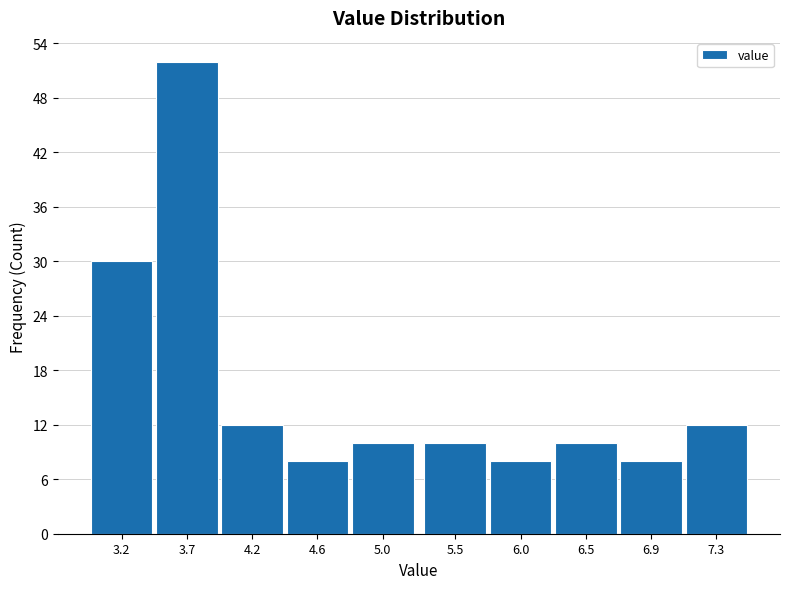

Reading left to right, what are all the values shown in this chart?

3.2=30	3.7=52	4.2=12	4.6=8	5.0=10	5.5=10	6.0=8	6.5=10	6.9=8	7.3=12